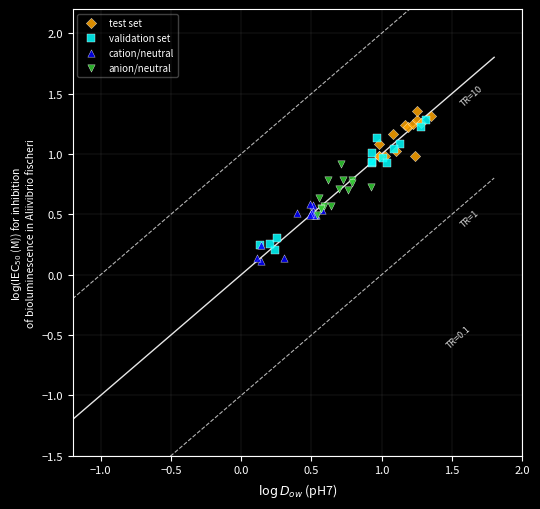

Which series has the widest spread of Y values?

validation set